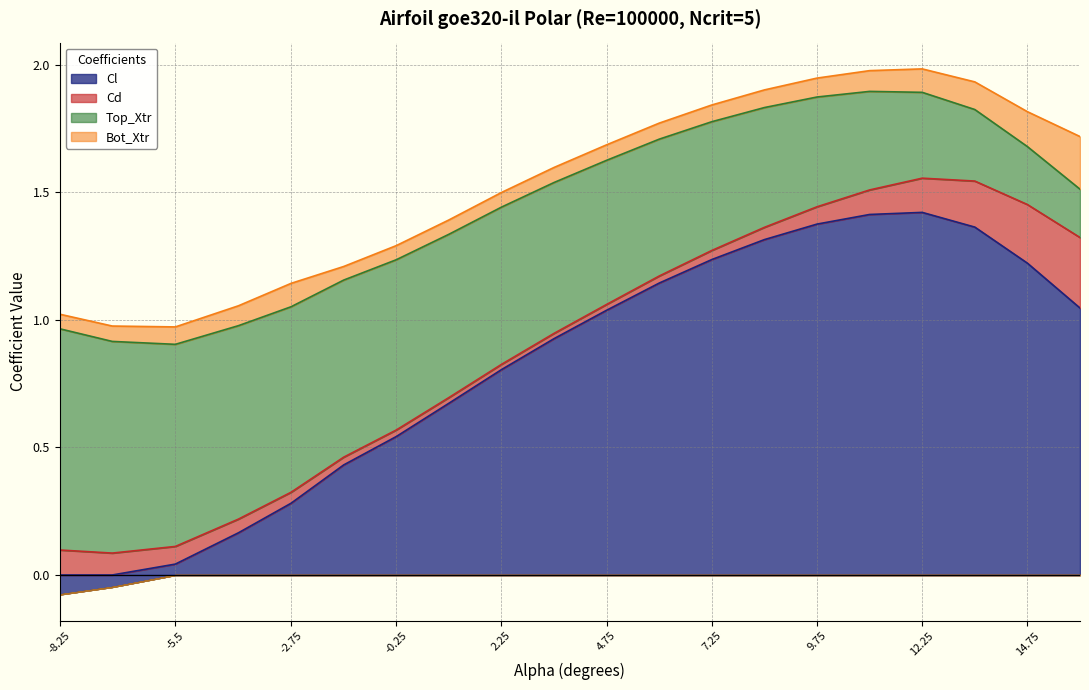

How many Top_Xtr values are between 0 and 1?

20